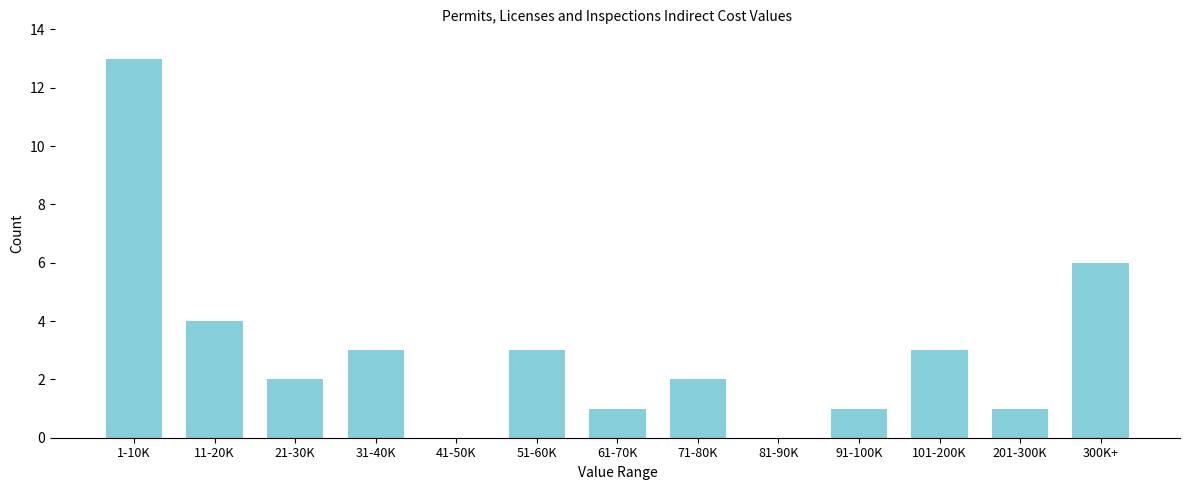

Reading left to right, transcribe all the data shown in this chart.

1-10K=13	11-20K=4	21-30K=2	31-40K=3	41-50K=0	51-60K=3	61-70K=1	71-80K=2	81-90K=0	91-100K=1	101-200K=3	201-300K=1	300K+=6